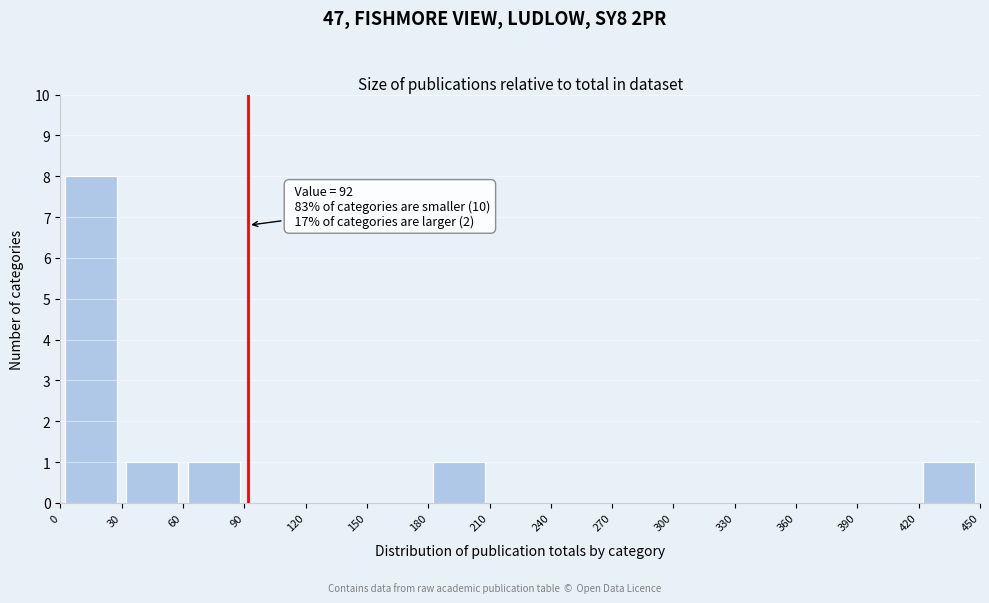

Which range on the x-axis has the tallest bar?

0 to 30